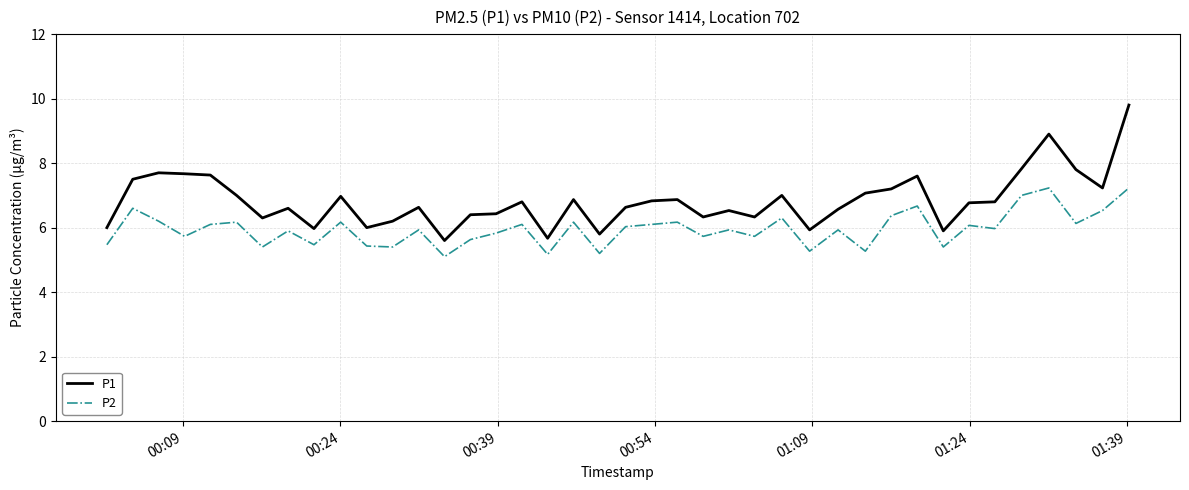

What is the smallest value displayed?

5.1